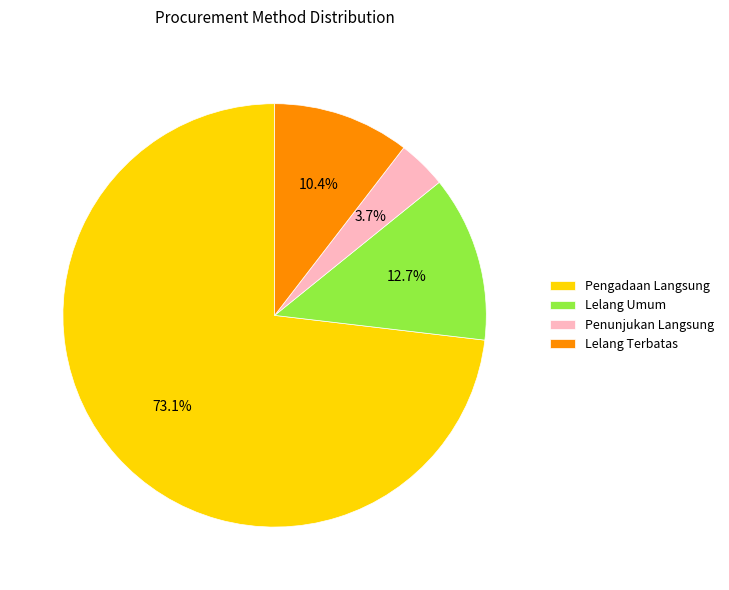

Which has a higher value, Pengadaan Langsung or Penunjukan Langsung?

Pengadaan Langsung